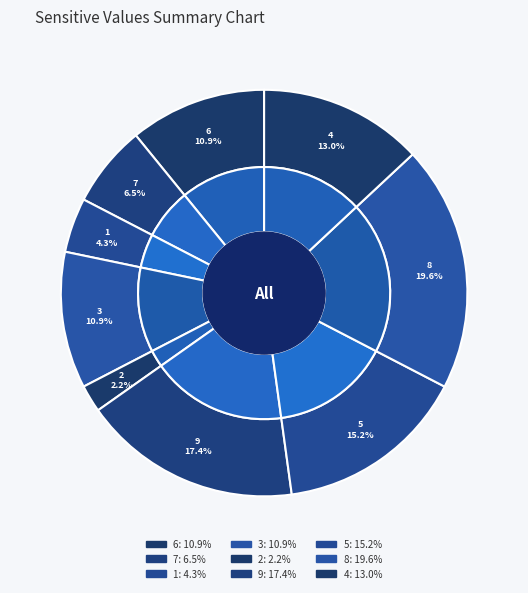

What is the ratio of the value at 7 to the value at 5?

0.4